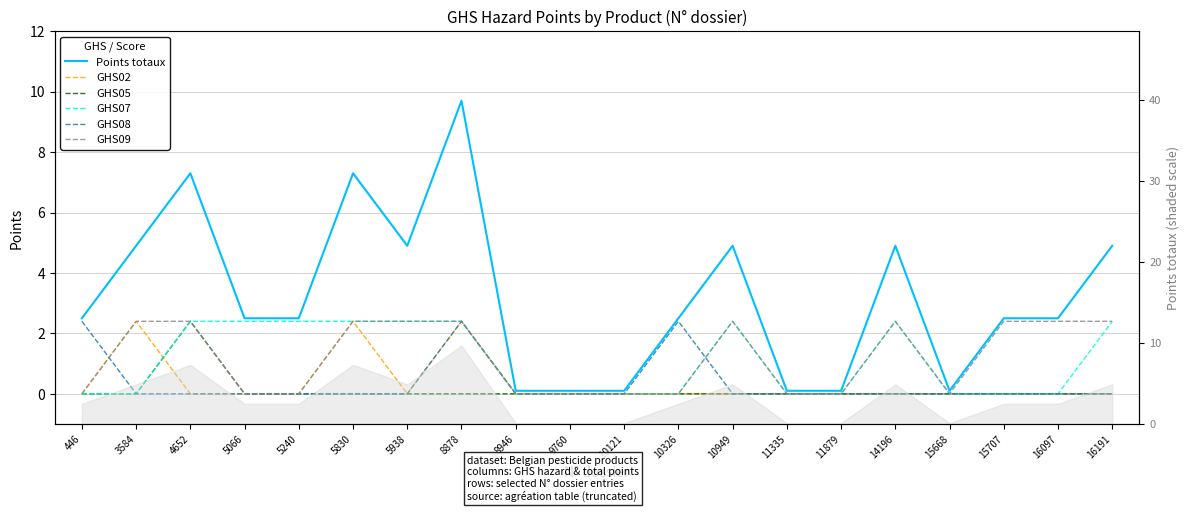

How many lines are shown in the chart?

6